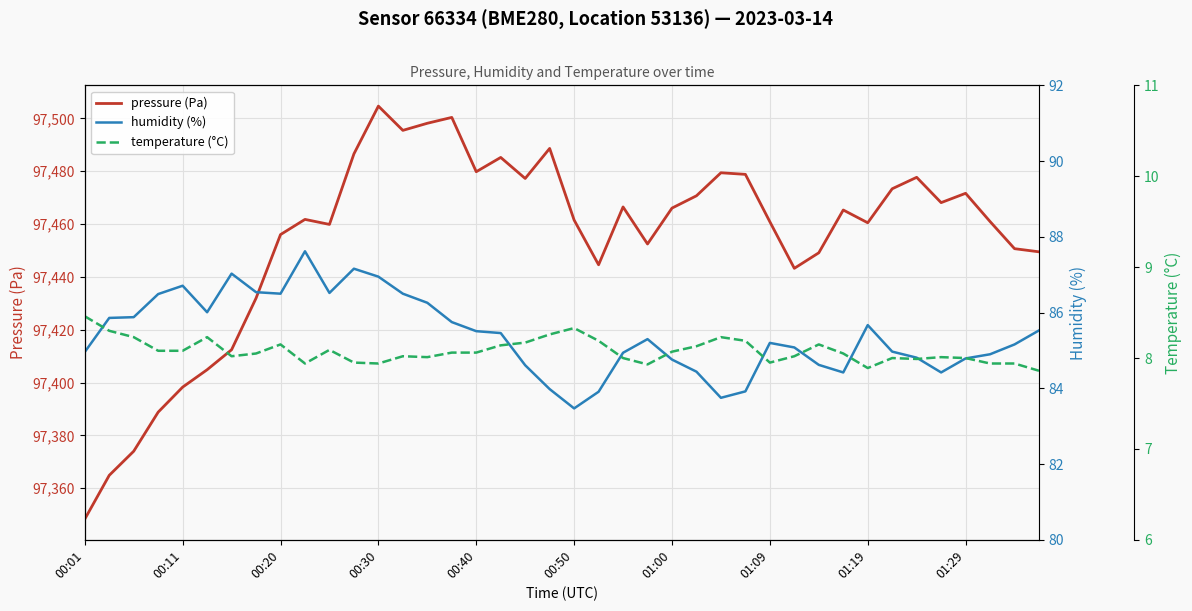

How many values in the humidity (%) series are below 85?

17